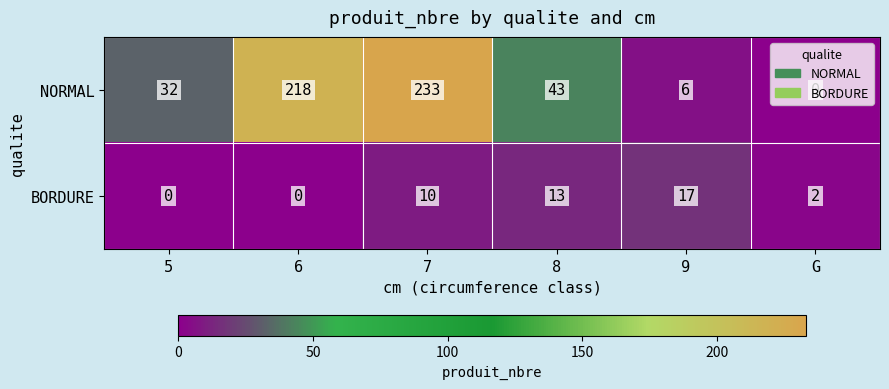

Is it true that BORDURE equals 3 at G?

False